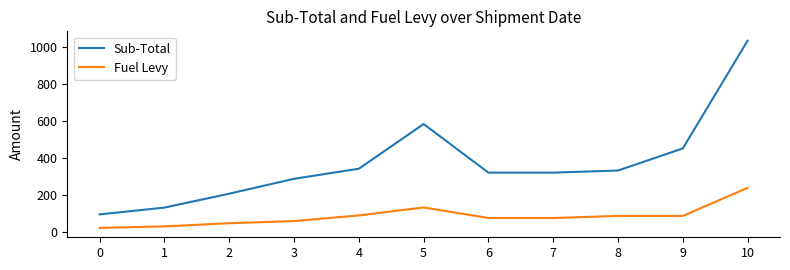

At which label does Fuel Levy reach its peak?

10